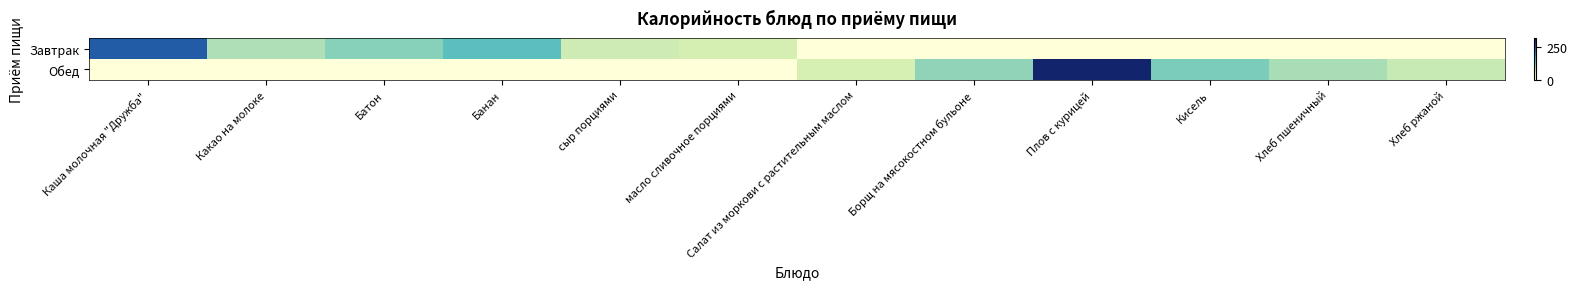

List the series in order of their overall mean, highest first.

Обед, Завтрак